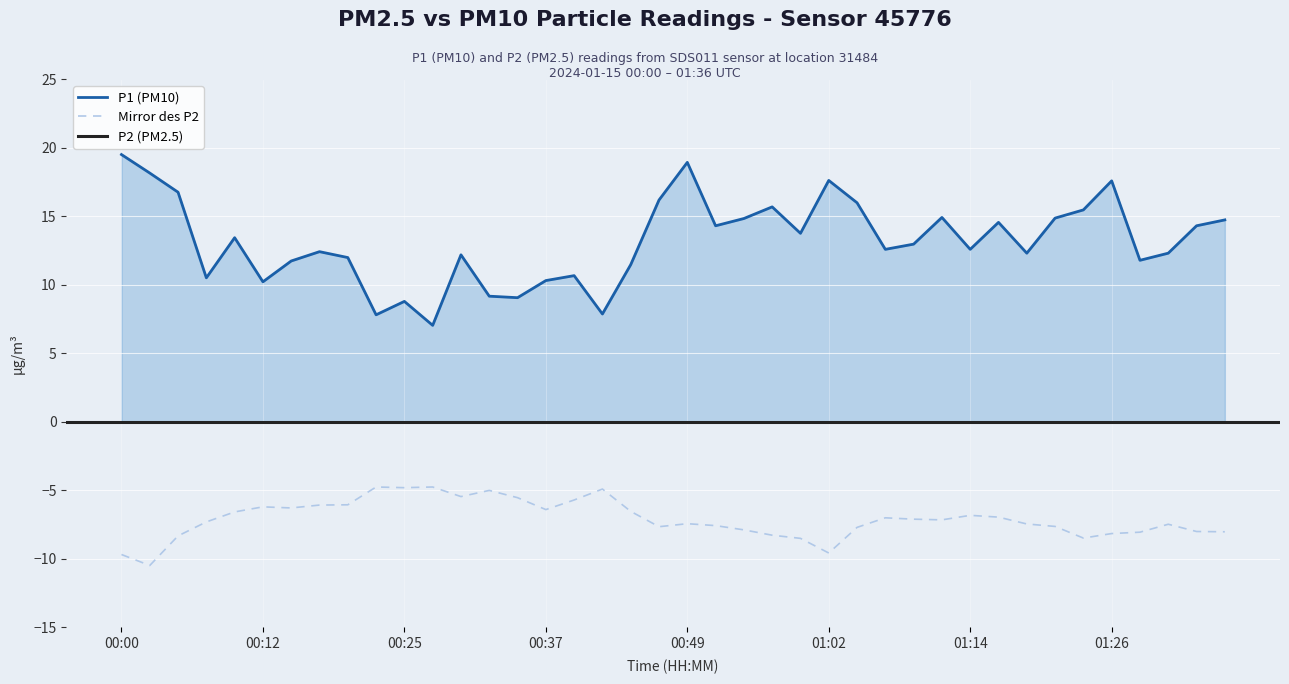

Where is the first local minimum for P1?

00:08